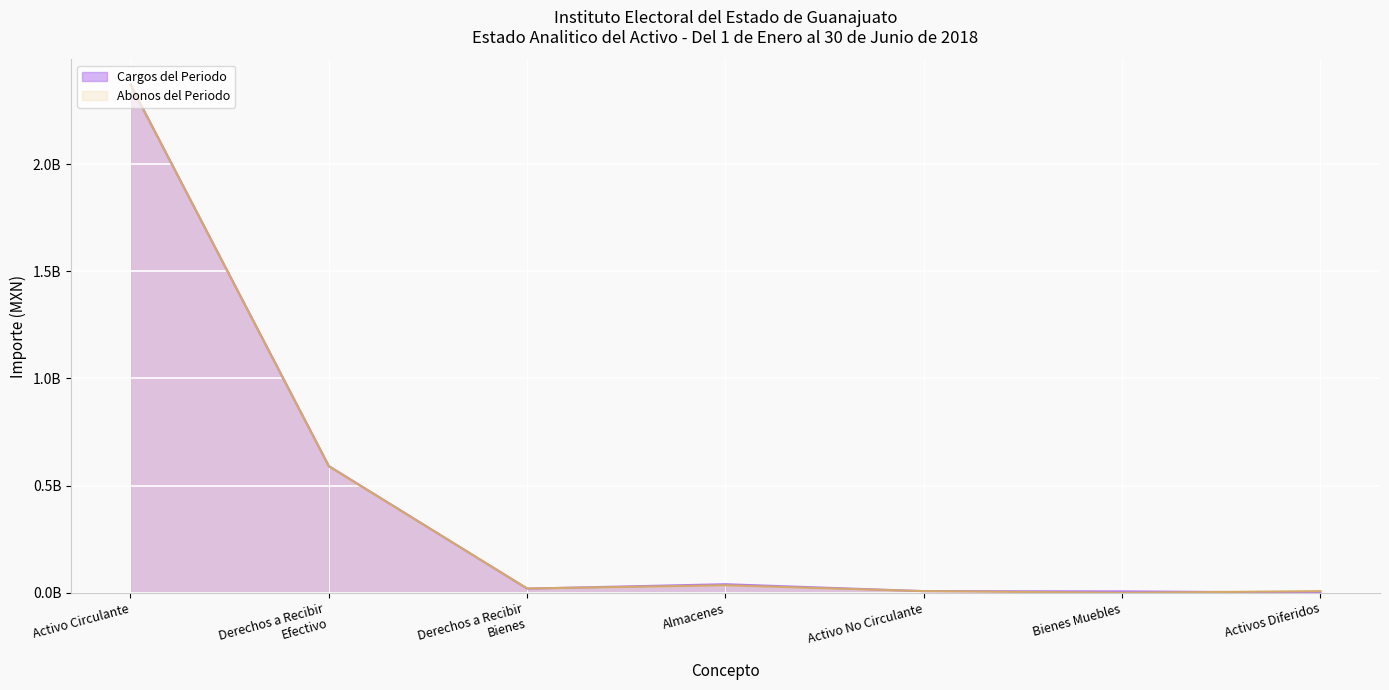

What are all the series names shown in the legend?

Cargos del Periodo, Abonos del Periodo